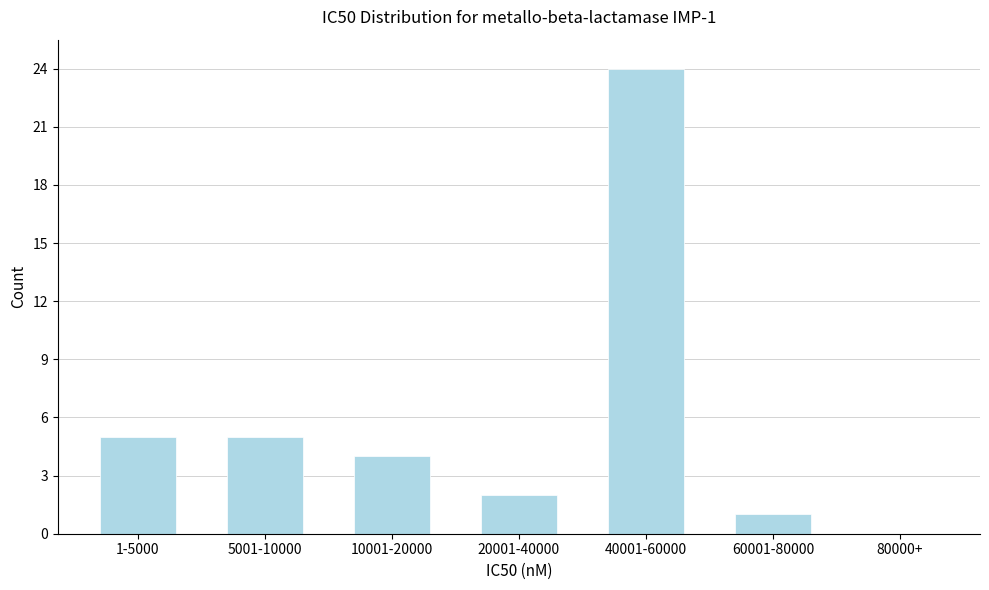

Reading left to right, what are all the values shown in this chart?

1-5000=5	5001-10000=5	10001-20000=4	20001-40000=2	40001-60000=24	60001-80000=1	80000+=0